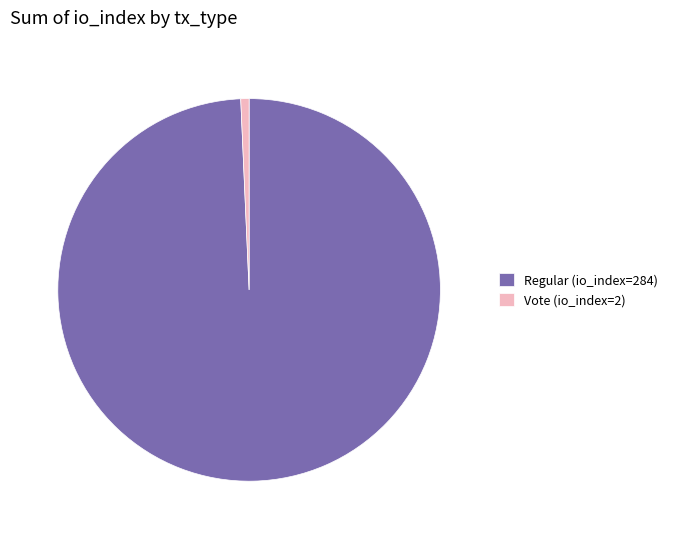

Is there a majority slice in this chart?

Yes